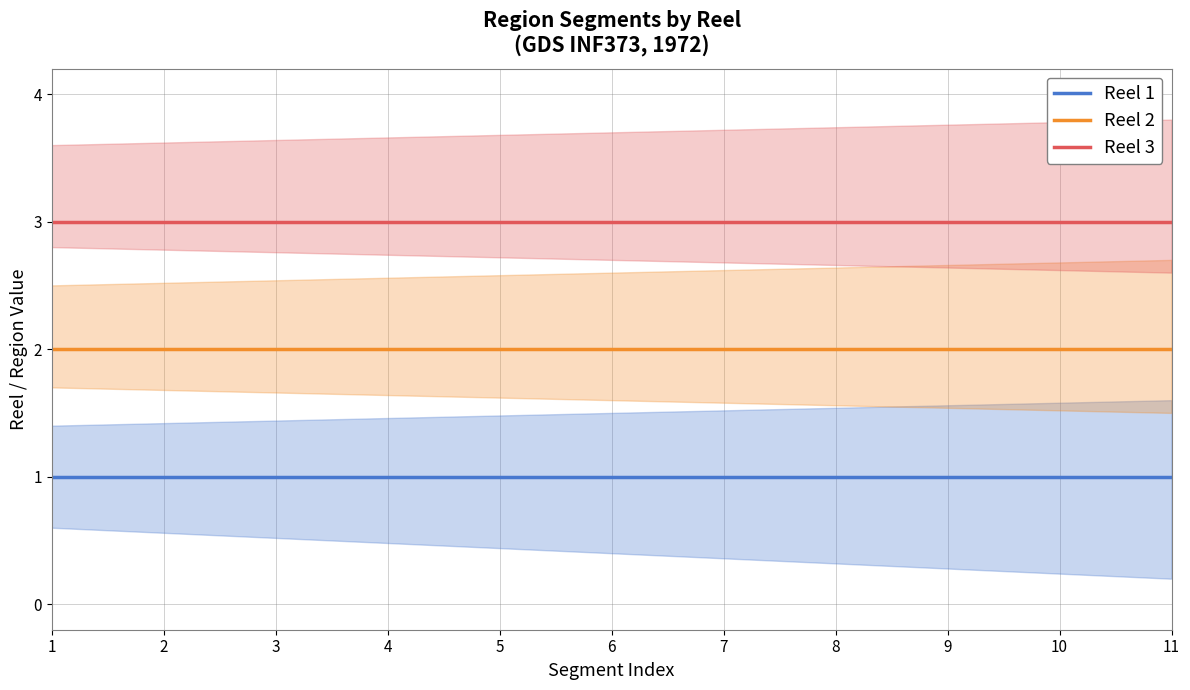

The value of Reel 3 at 11 is 5. True or false?

False